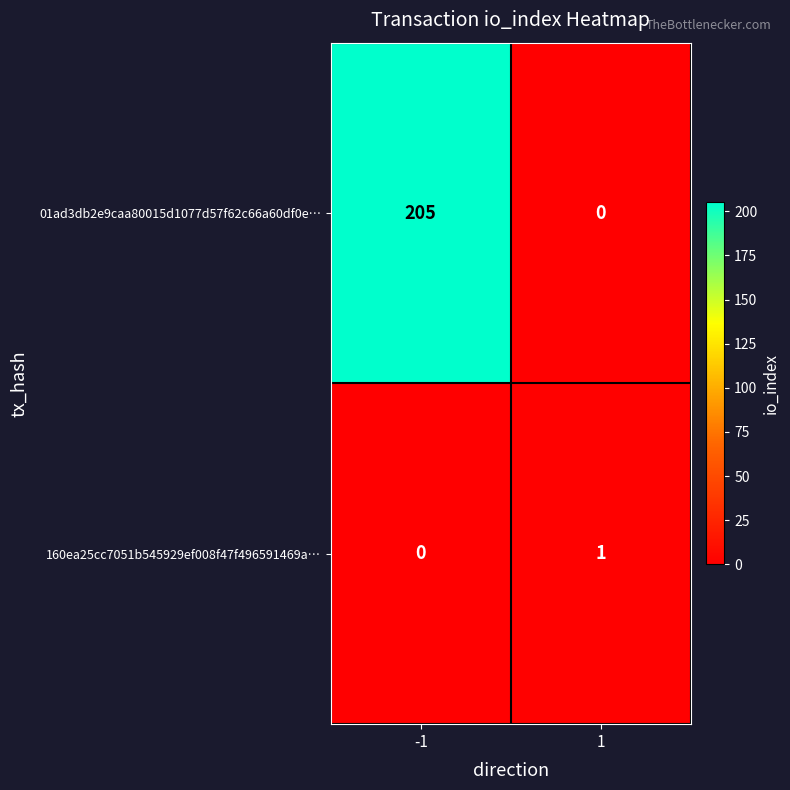

The value of 160ea25cc7051b545929ef008f47f496591469a… at -1 is 0. True or false?

True